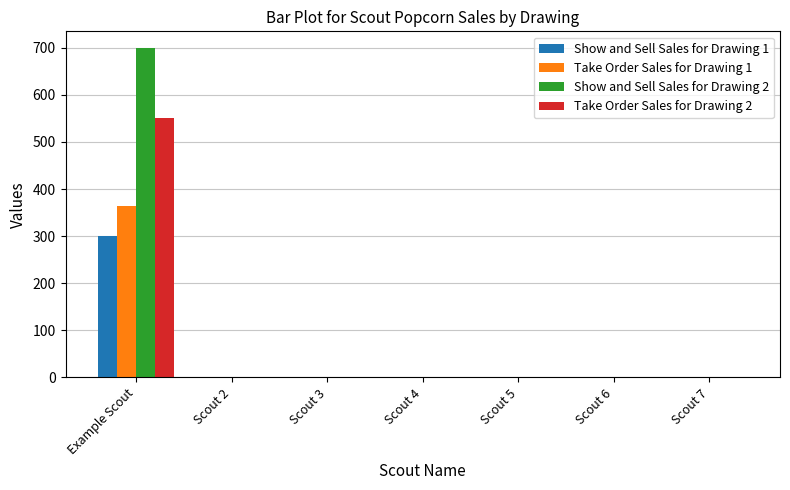

What is the greatest value displayed?

700